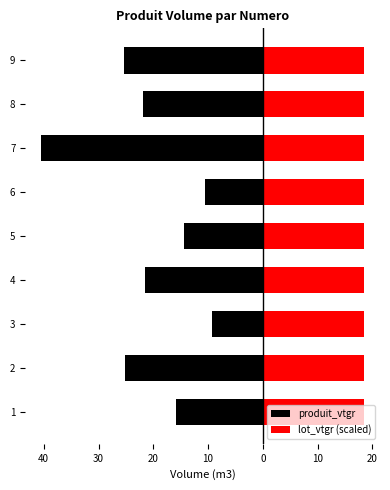

The value of produit_vtgr at 2 is -25.1. True or false?

True